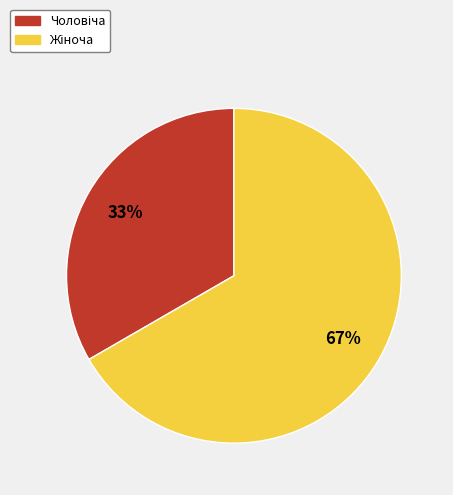

To the nearest percent, what is the average slice percentage?

50%